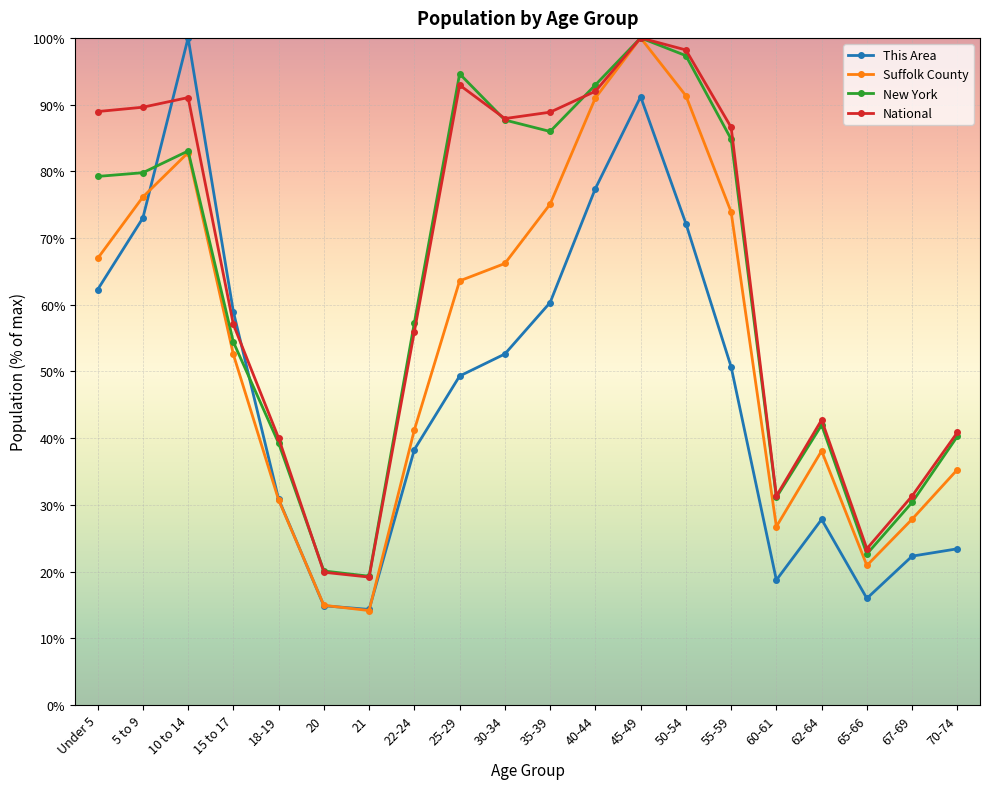

The value of National at 15 to 17 is 17.0. True or false?

False